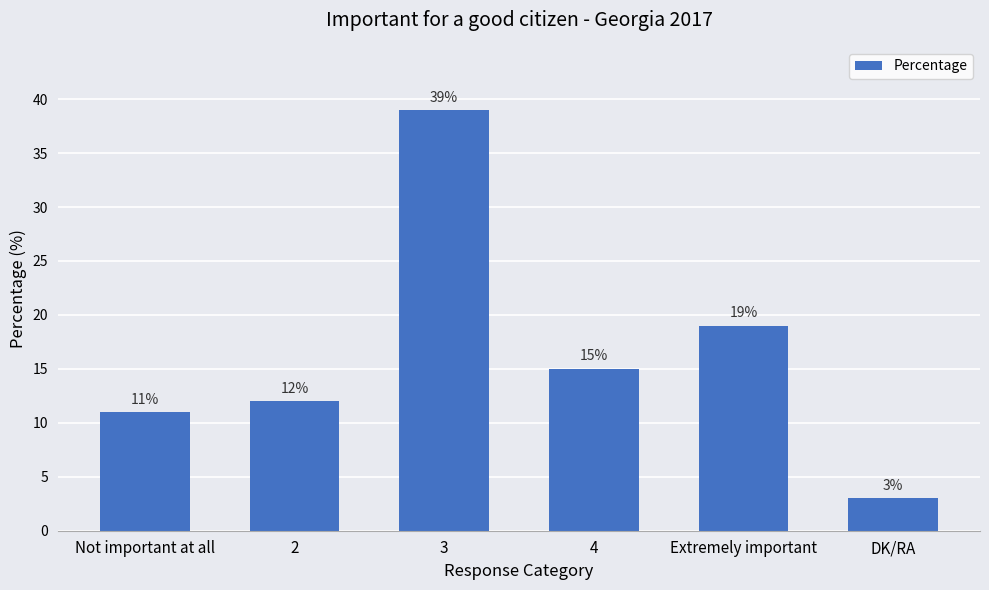

Read the value at Not important at all.

11